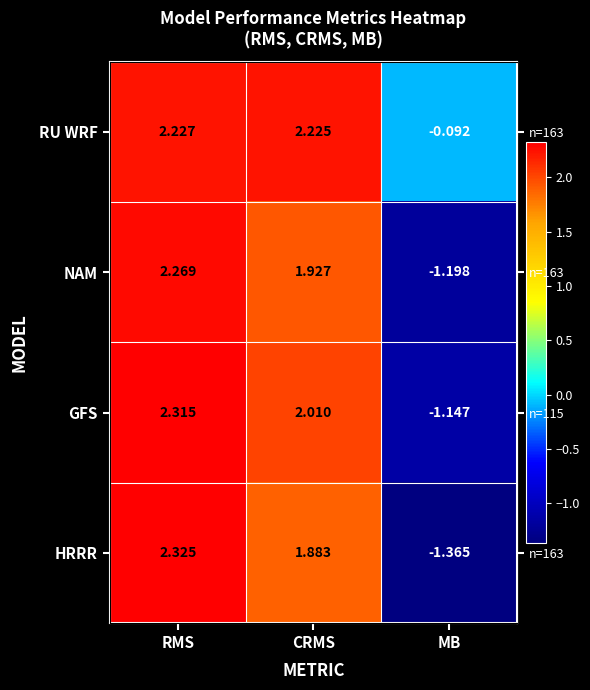

What is the maximum value shown in the chart?

2.3